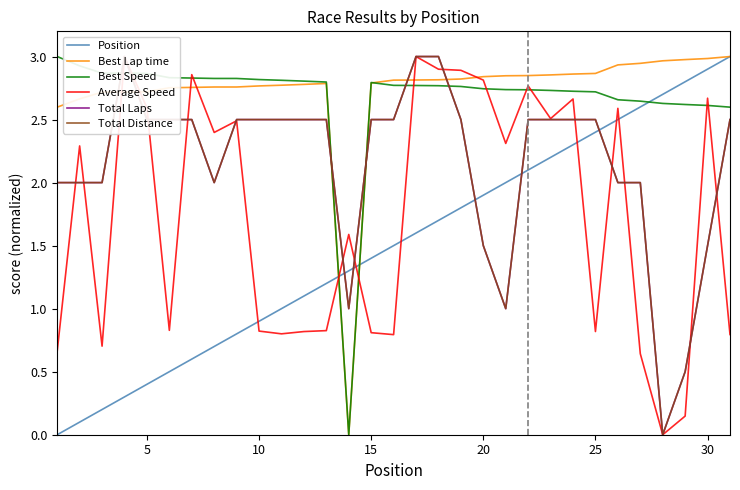

The Best Lap time series shows 4.6 at 25. True or false?

False